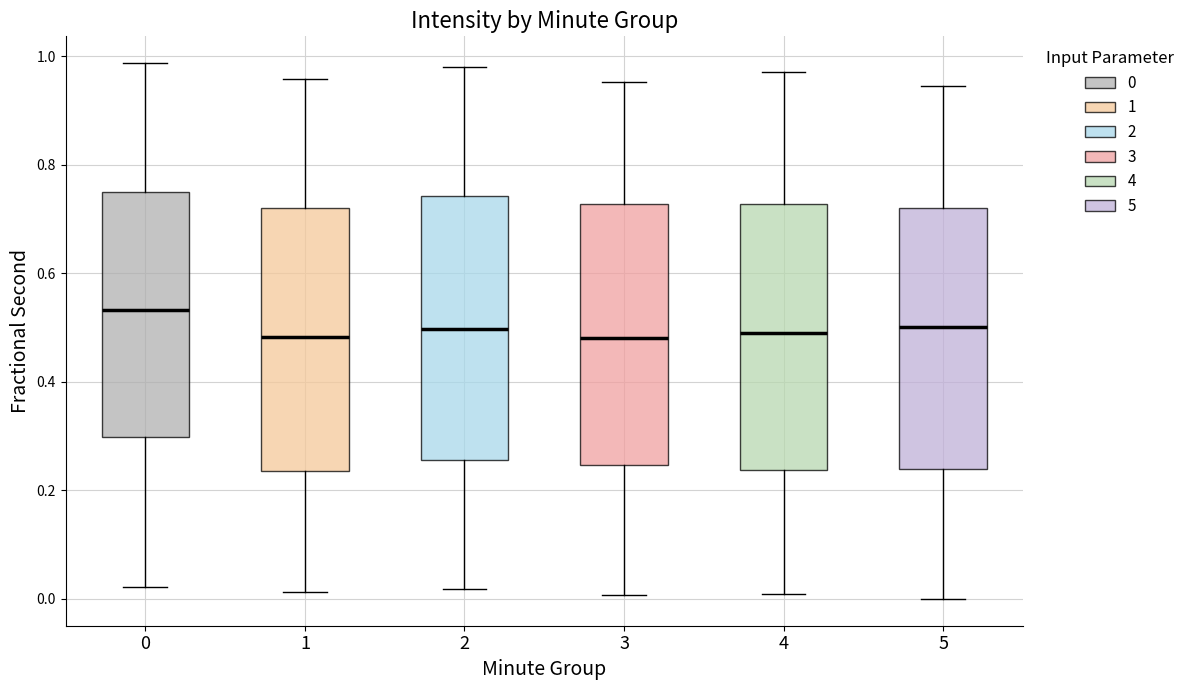

Reading left to right, transcribe this box plot: for each box, give where its median line is, the range the box spans, and where its two whiskers end, as read against the y-axis. The values are not printed on the chart, so give them approximately, as read against the axis.

0: median 0.54, box 0.30 to 0.74, whiskers 0.02 to 0.98
1: median 0.48, box 0.24 to 0.72, whiskers 0.02 to 0.96
2: median 0.50, box 0.26 to 0.74, whiskers 0.02 to 0.98
3: median 0.48, box 0.24 to 0.72, whiskers 0.00 to 0.96
4: median 0.48, box 0.24 to 0.72, whiskers 0.00 to 0.98
5: median 0.50, box 0.24 to 0.72, whiskers 0.00 to 0.94